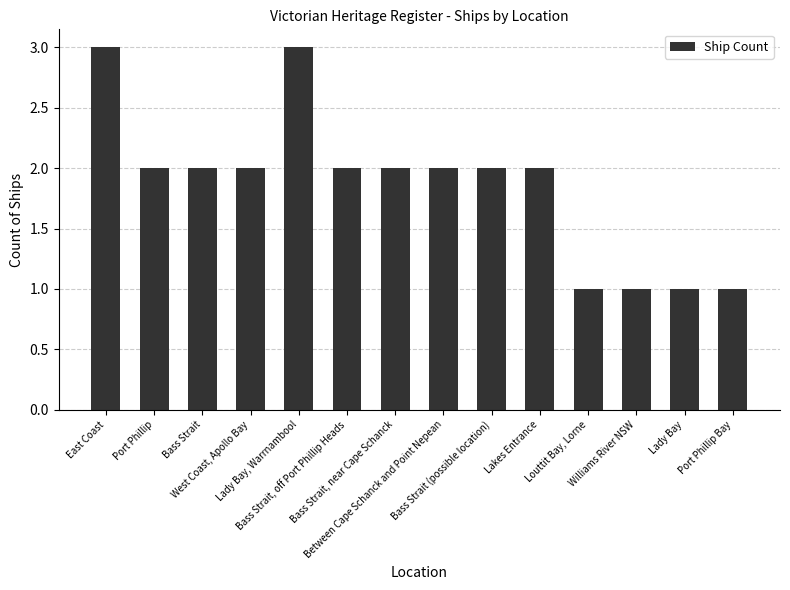

What value does the data have at Lady Bay, Warrnambool?

3